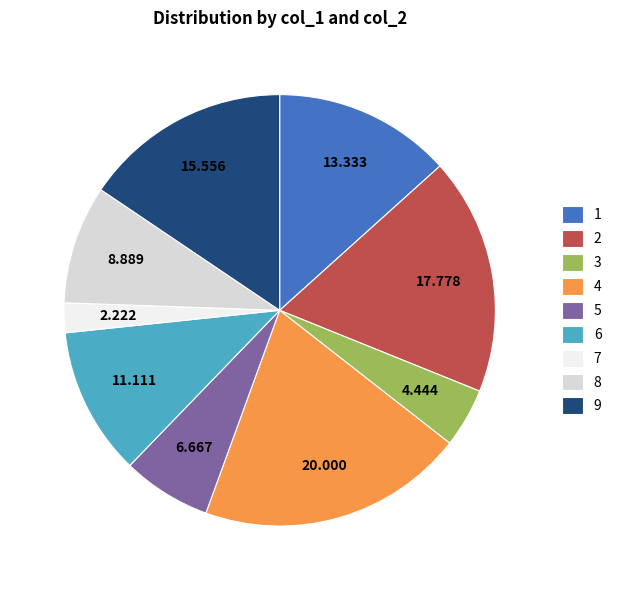

Do 2 and 7 together represent more than half of the pie?

No